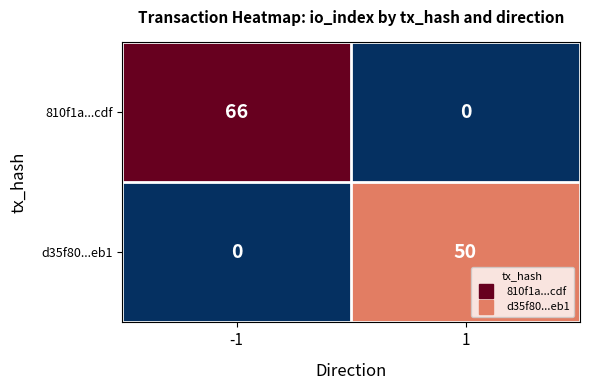

What is the average value of the 810f1a...cdf series?

33